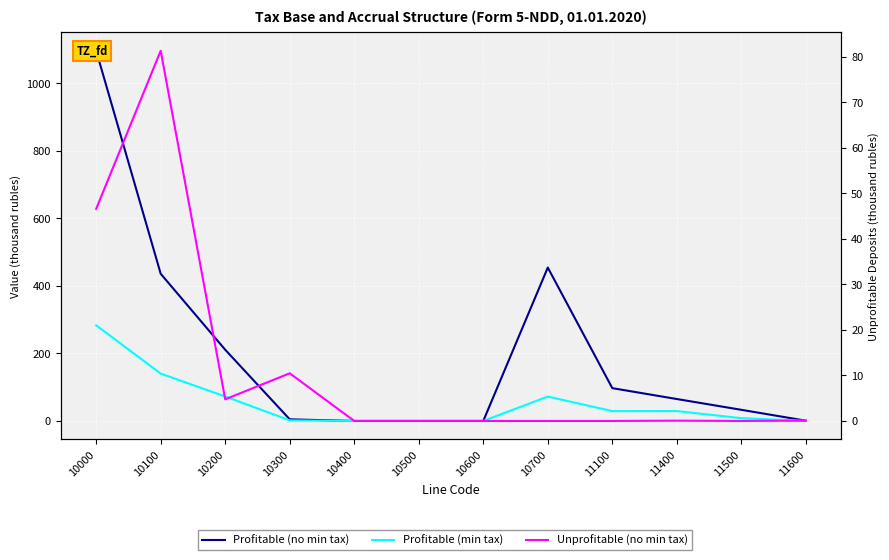

Where is the first local maximum for Profitable (no min tax)?

10700